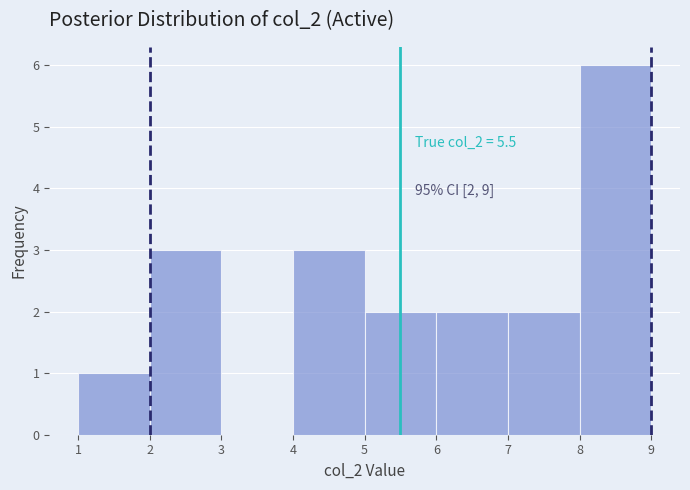

Over which range of the x-axis is the bar tallest?

8 to 9